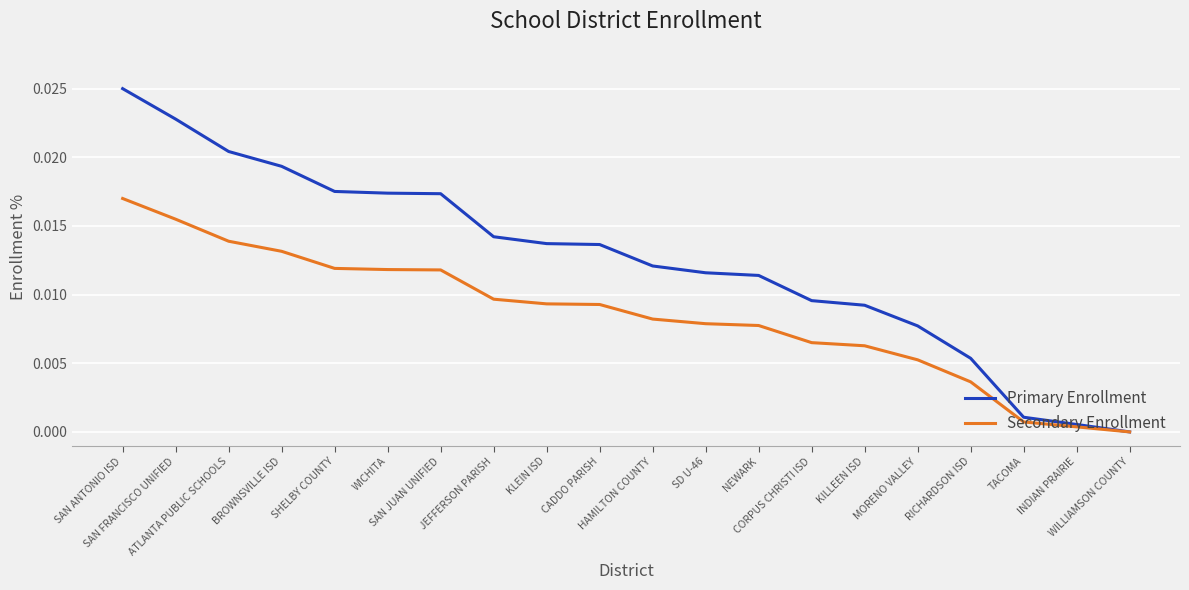

What are all the series names shown in the legend?

Primary Enrollment, Secondary Enrollment